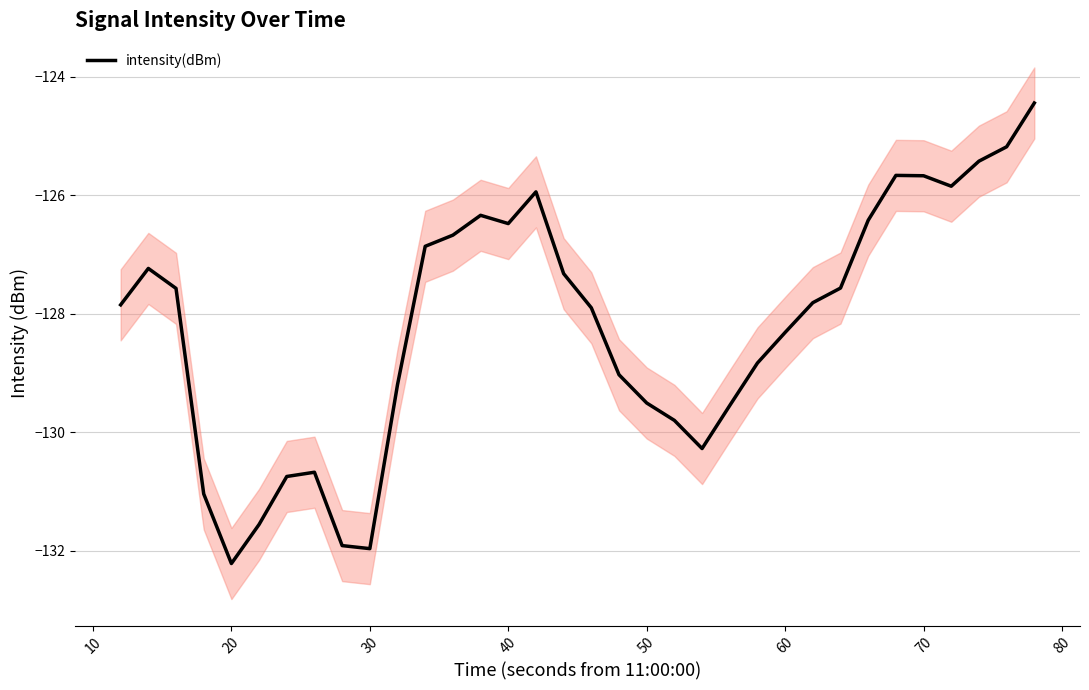

At which label does intensity(dBm) reach its minimum?

20